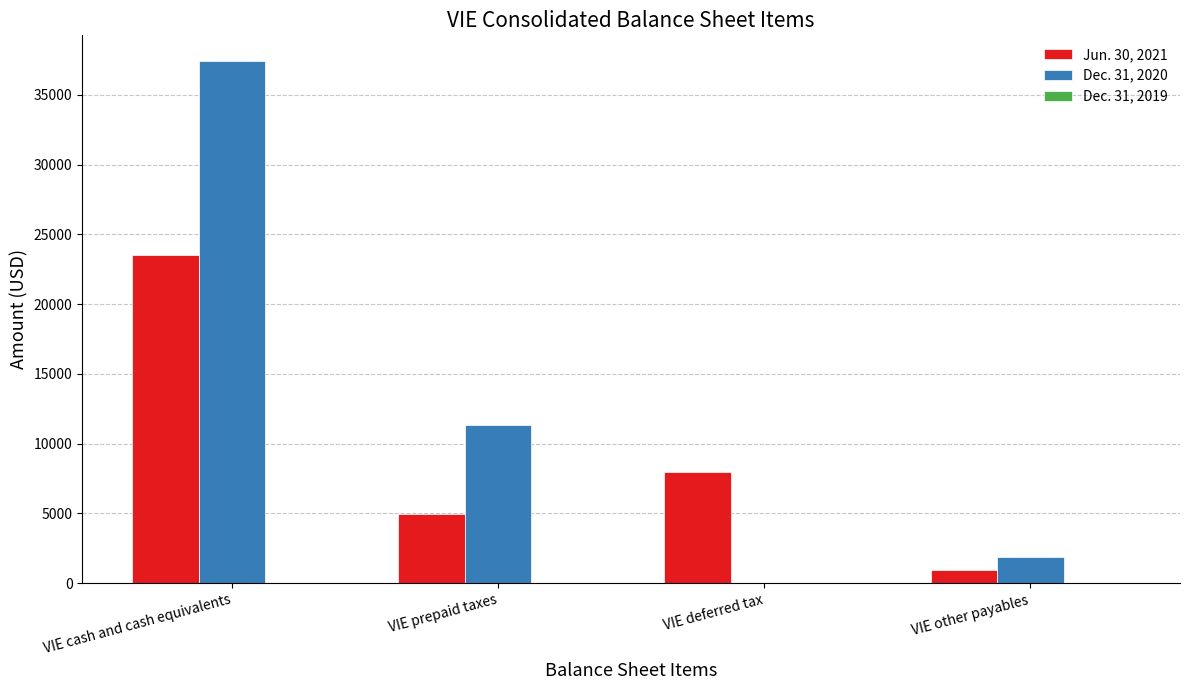

How many groups of bars are there?

4